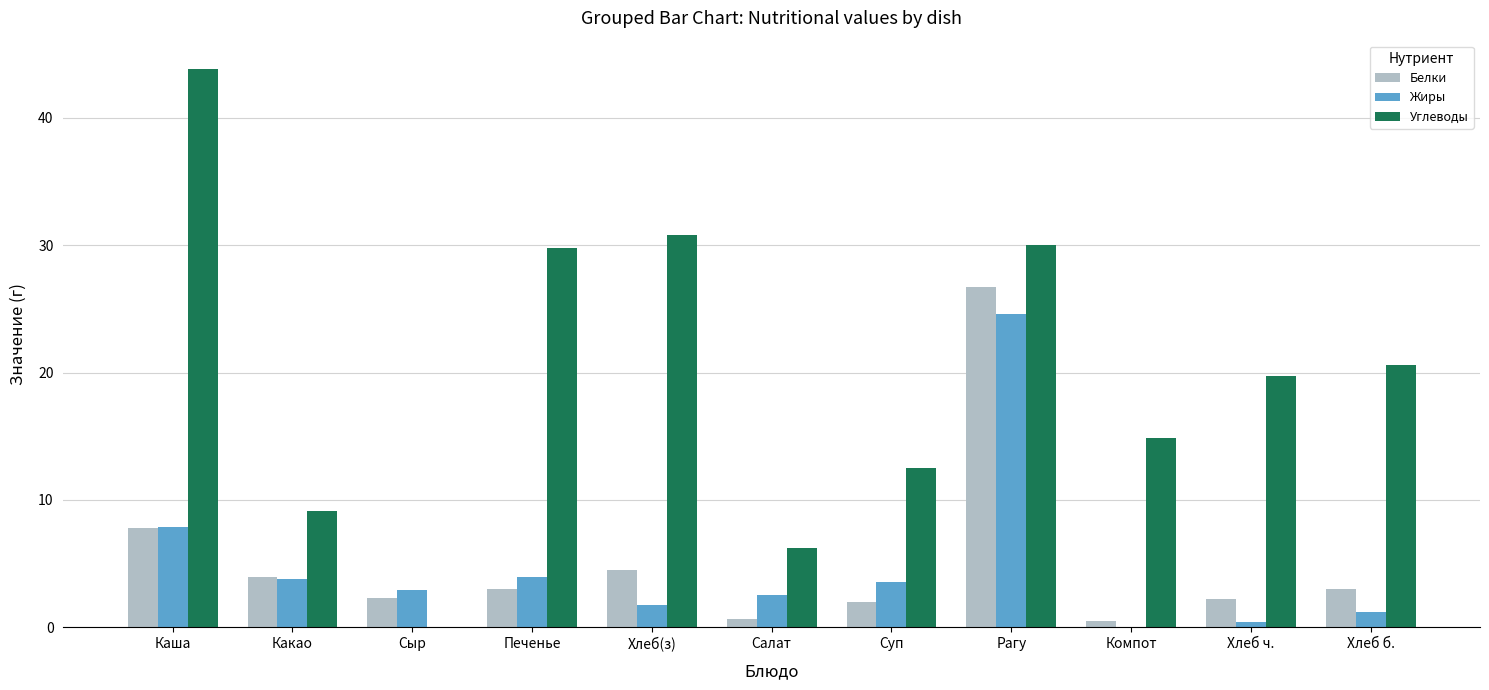

What is the spread (max minus min) of values at Печенье?

26.8